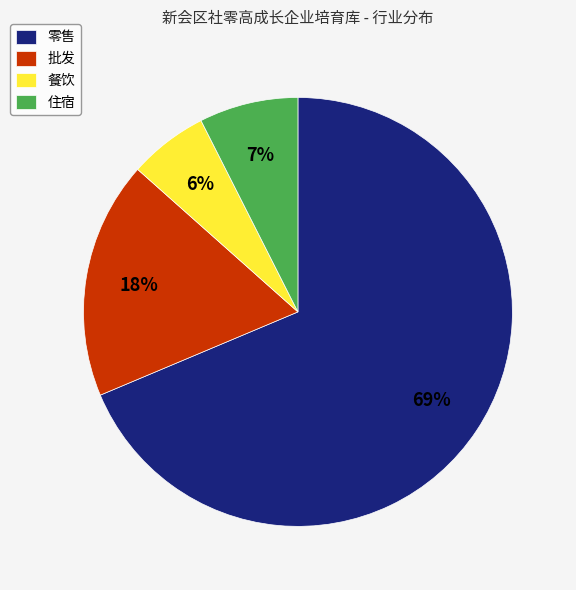

Is it true that 餐饮 is 6% of the pie?

True